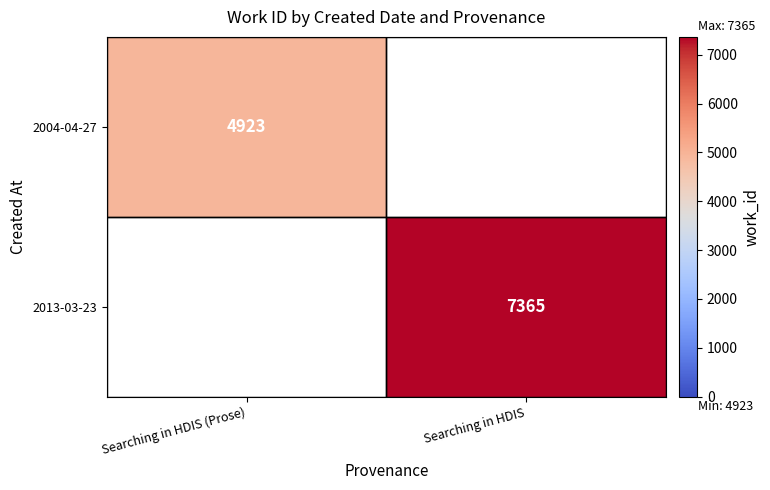

What is the maximum value shown in the chart?

7365.0